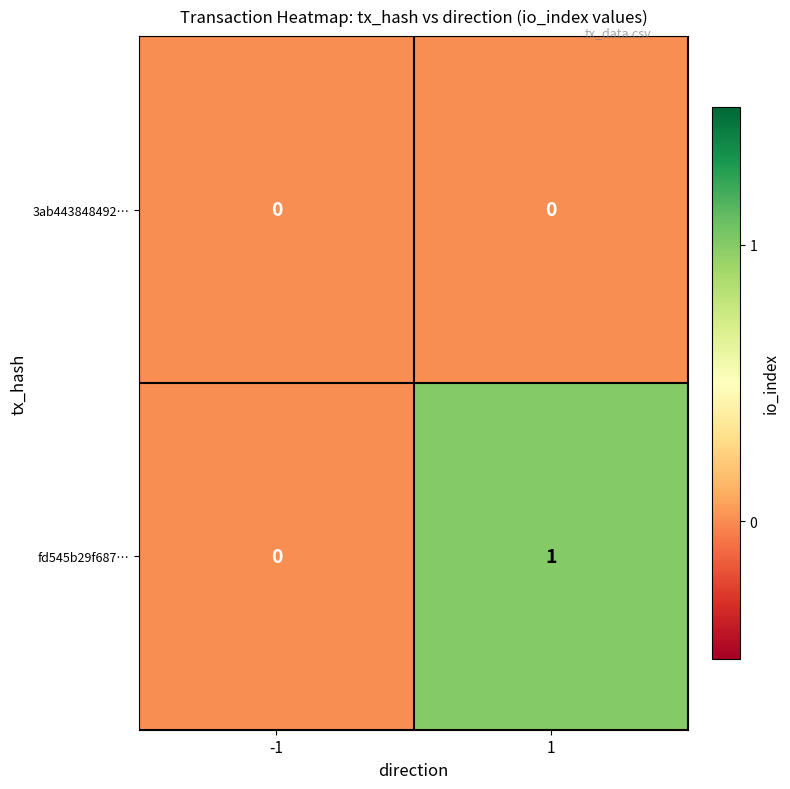

Is the value of fd545b29f687… at 1 greater than the value of 3ab443848492… at -1?

Yes